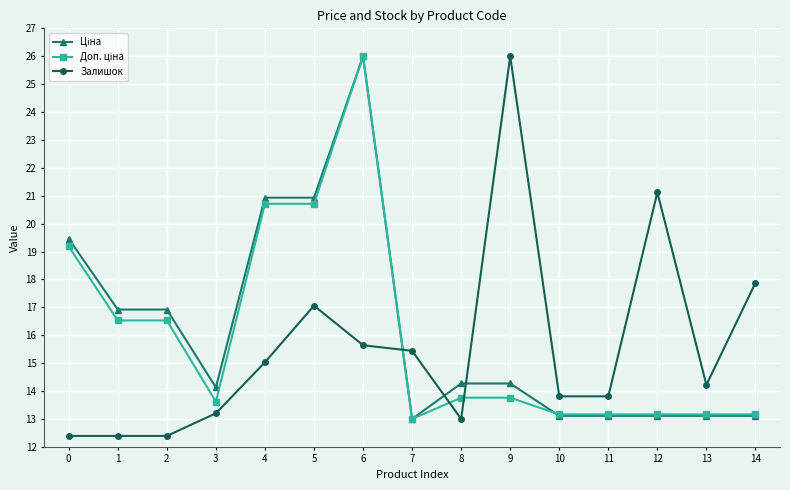

What is the total value across all series at 12?

47.4